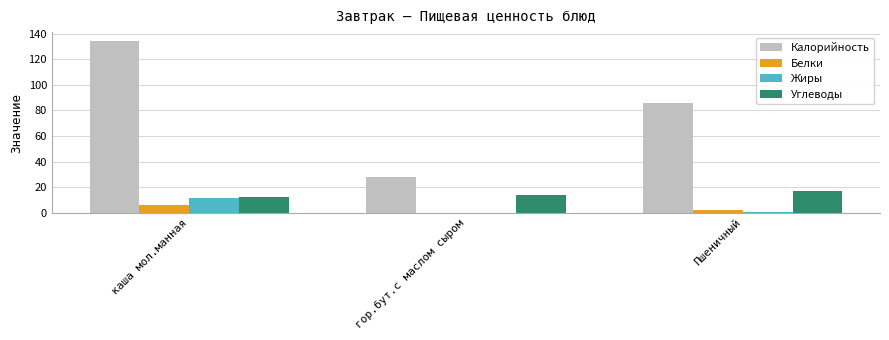

Between каша мол.манная and Пшеничный, which series saw the biggest shift?

Калорийность